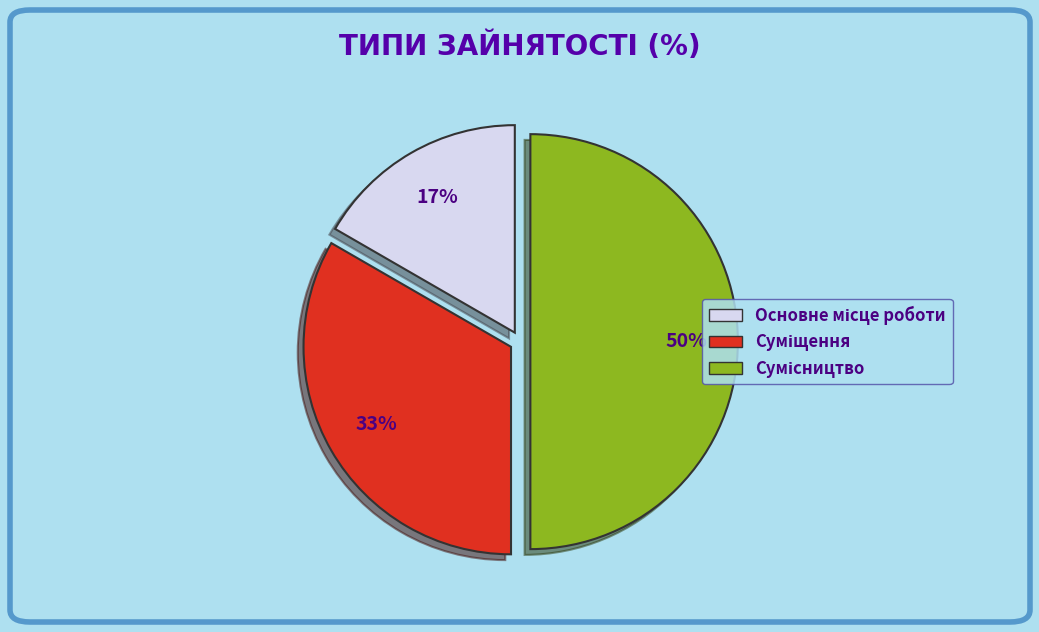

To the nearest percent, what is the average slice percentage?

33%